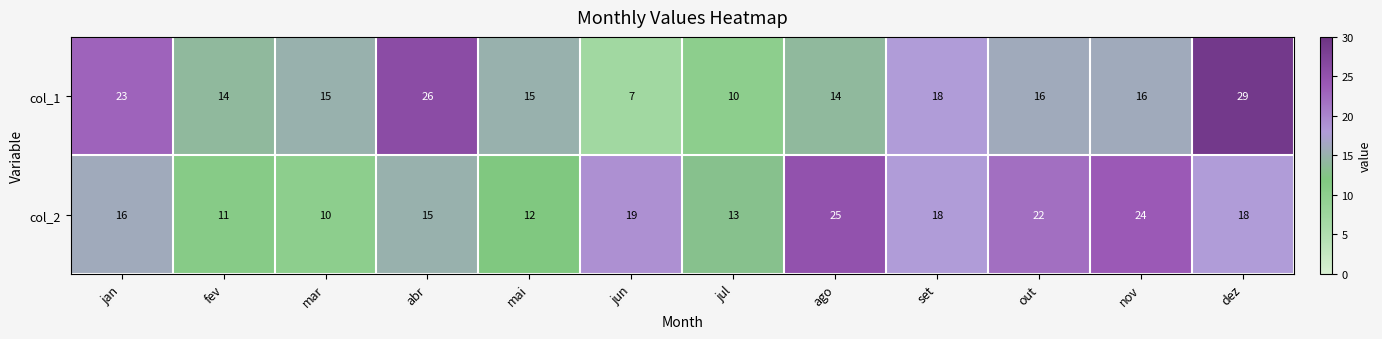

Reading left to right, list all the values displayed in this chart.

col_1: 23	14	15	26	15	7	10	14	18	16	16	29
col_2: 16	11	10	15	12	19	13	25	18	22	24	18